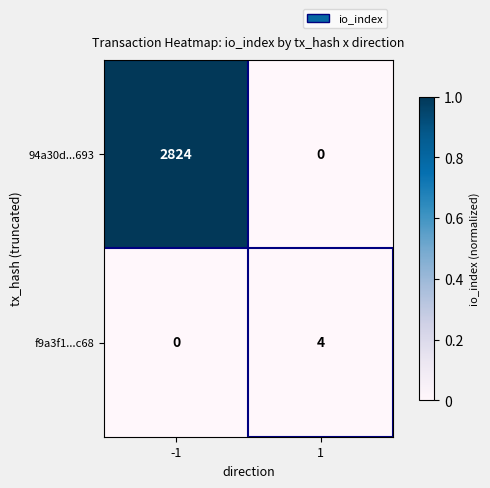

What is the difference between the f9a3f1...c68 values at 1 and -1?

4